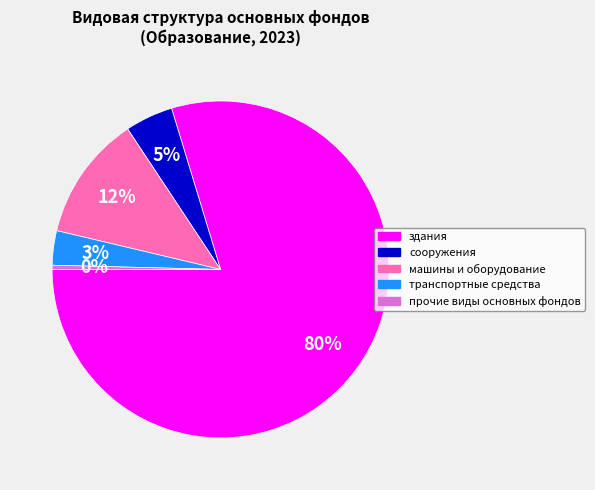

Which category has the smallest portion of the pie?

прочие виды основных фондов